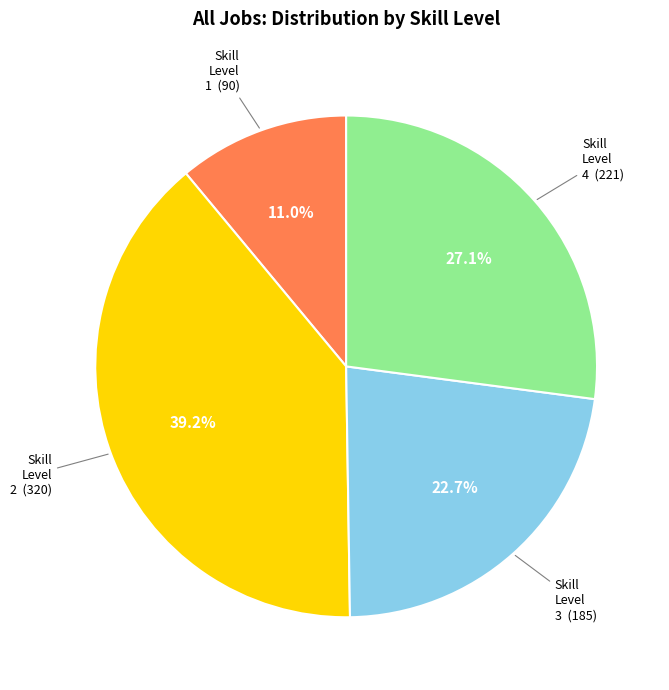

Is there a majority slice in this chart?

No